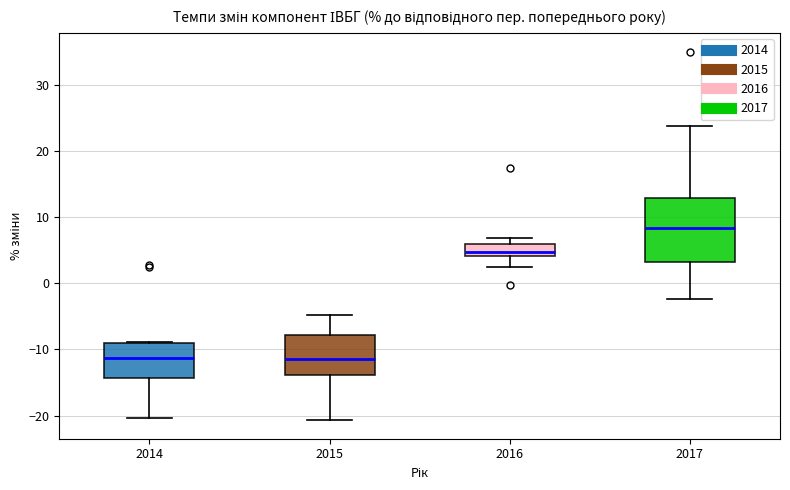

Reading left to right, read every box against the y-axis: the position of its median line, the range the box covers, and the ends of its whiskers. The values are not printed on the chart, so give them approximately, as read against the axis.

2014: median -11, box -14 to -9, whiskers -20 to -9
2015: median -11, box -14 to -8, whiskers -21 to -5
2016: median 5, box 4 to 6, whiskers 2 to 7
2017: median 8, box 3 to 13, whiskers -2 to 24